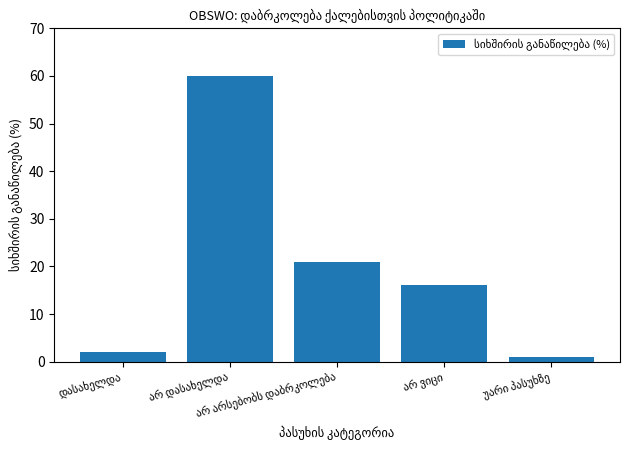

What is the maximum value shown in the chart?

60